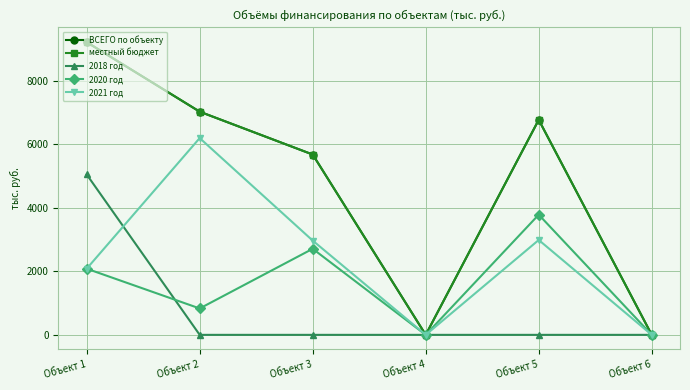

True or false: 2018 год and местный бюджет intersect in this chart.

False